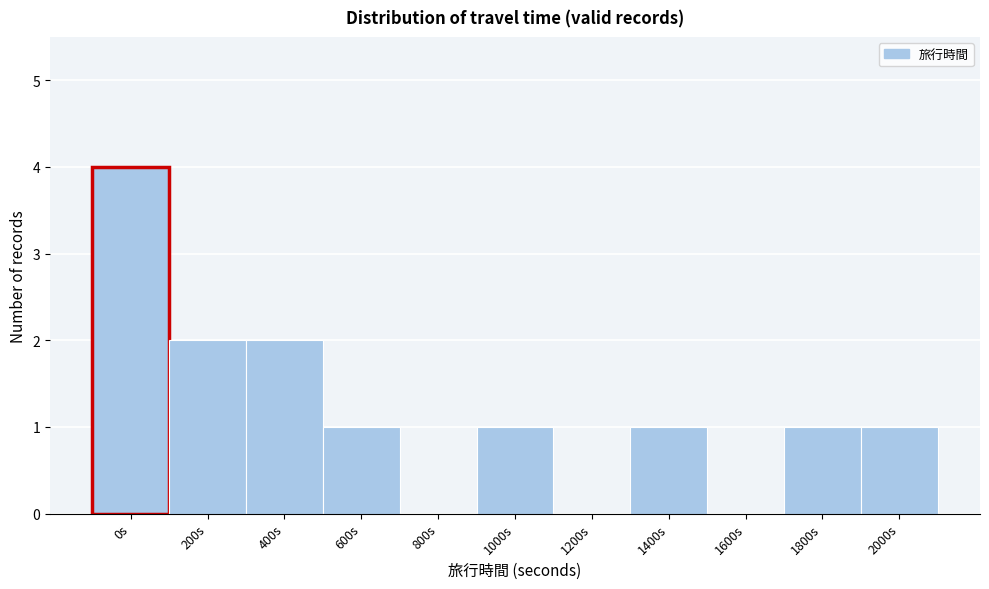

Reading left to right, transcribe all the data shown in this chart.

0s=4	200s=2	400s=2	600s=1	800s=0	1000s=1	1200s=0	1400s=1	1600s=0	1800s=1	2000s=1